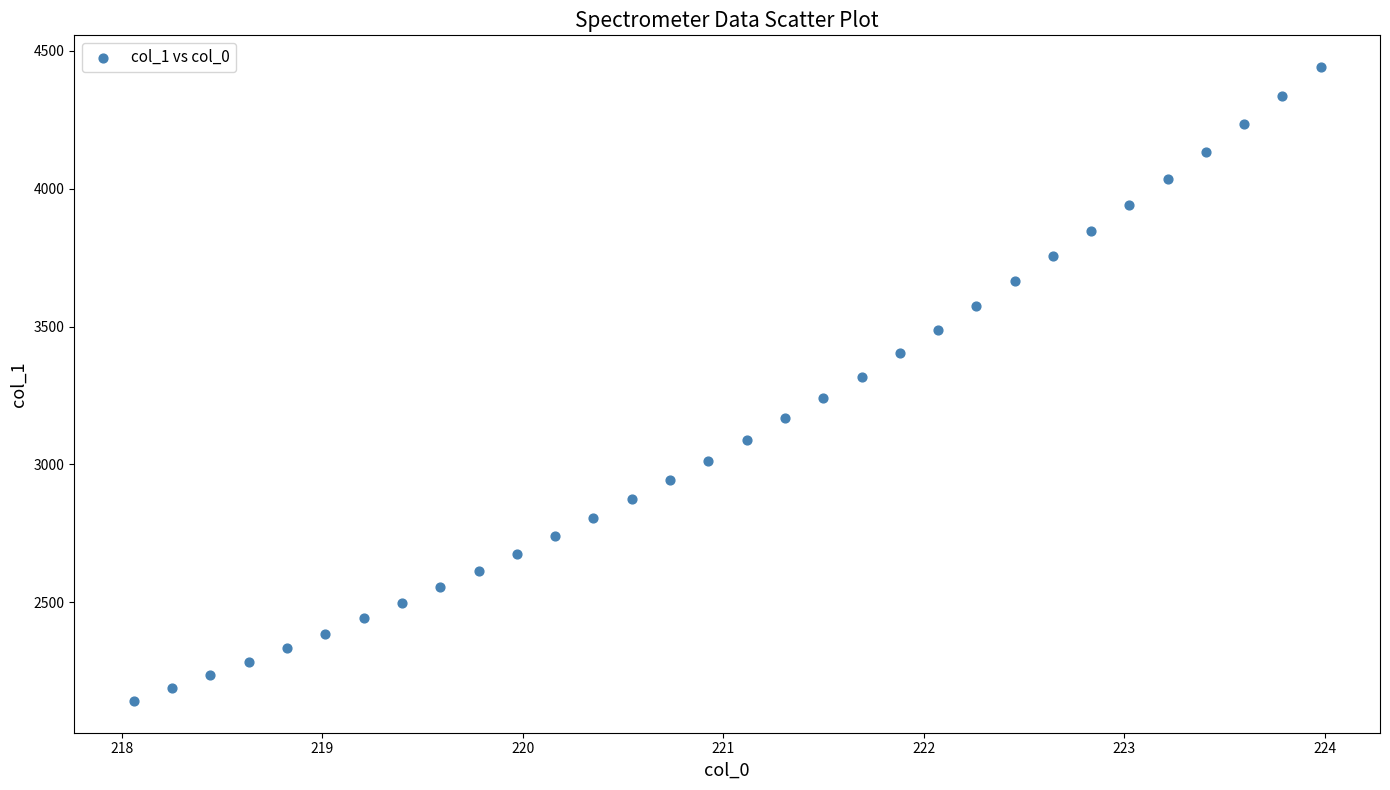

What is the range of Y values (max minus min)?

2299.1